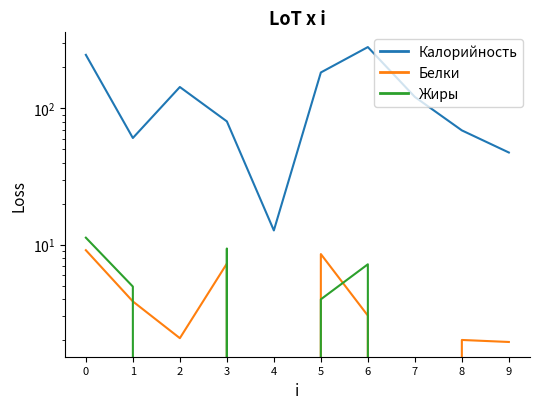

What is the value of the Калорийность point at the 9th from the left?

69.0